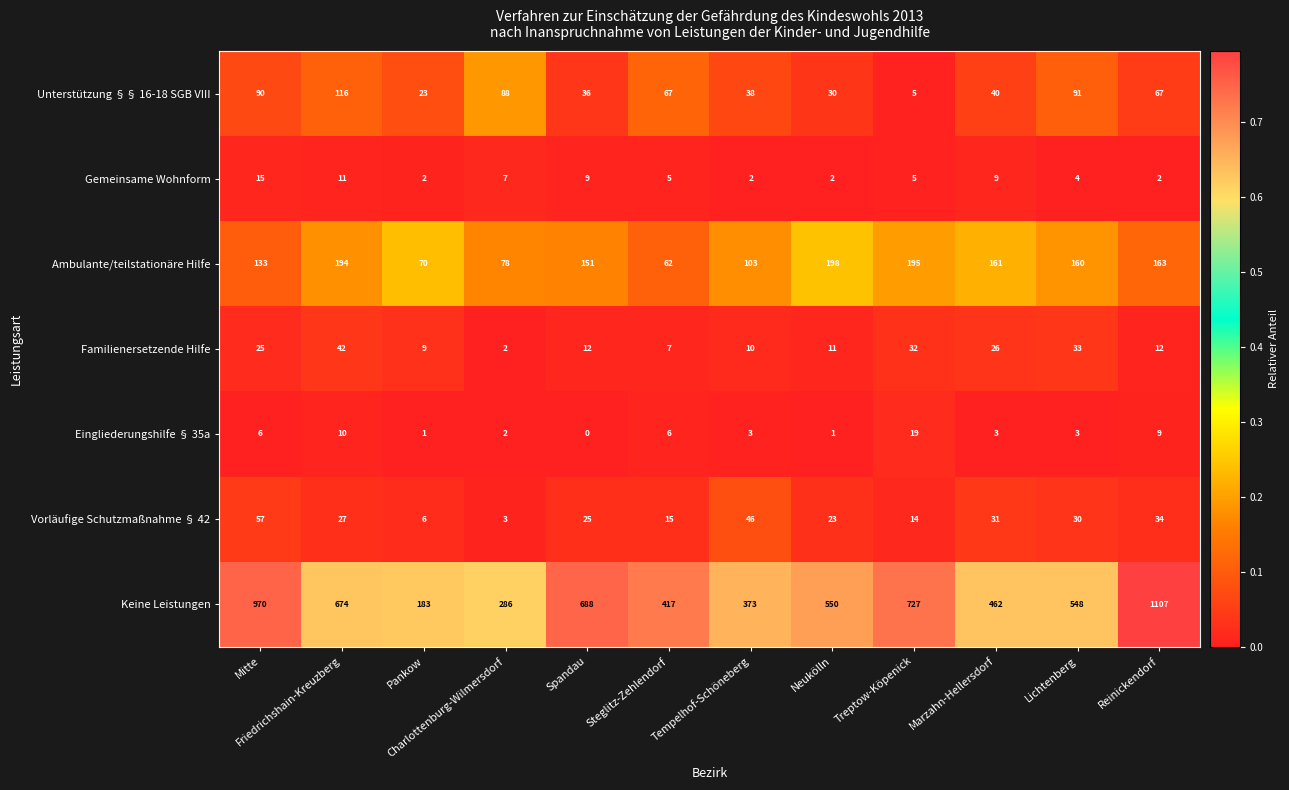

At how many categories does at least one series exceed 198?

11